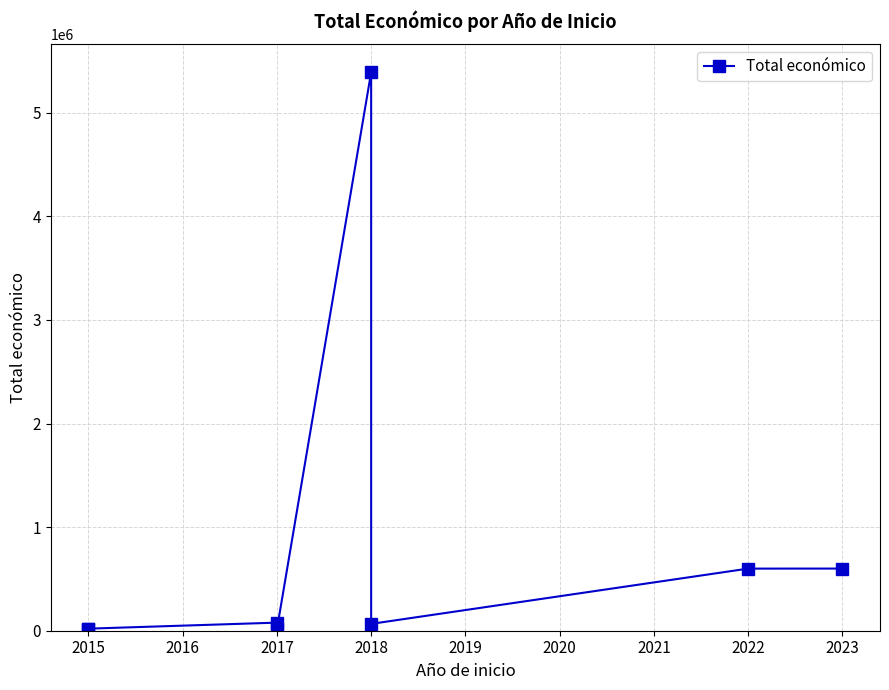

What is the smallest value displayed?

14840